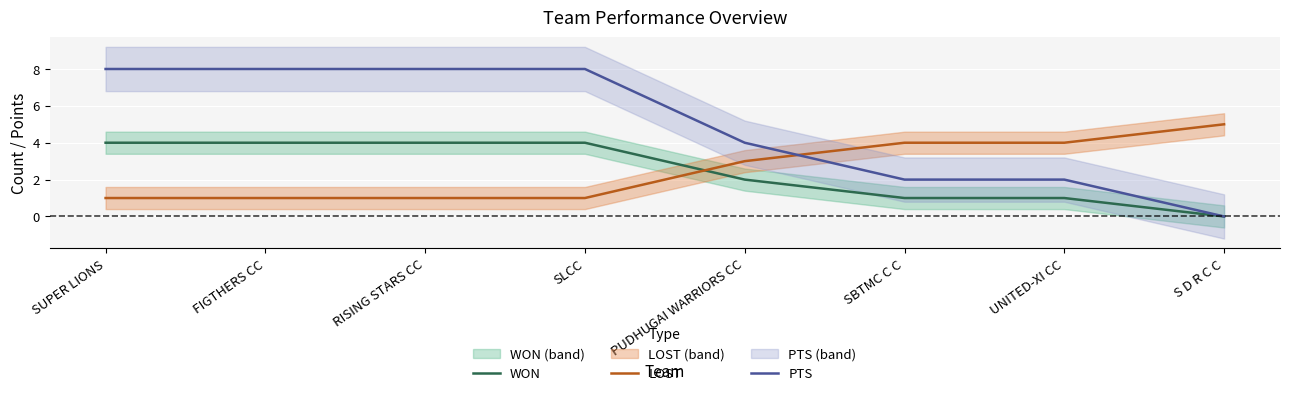

At PUDHUGAI WARRIORS CC, list the series in order from smallest to largest.

WON, LOST, PTS